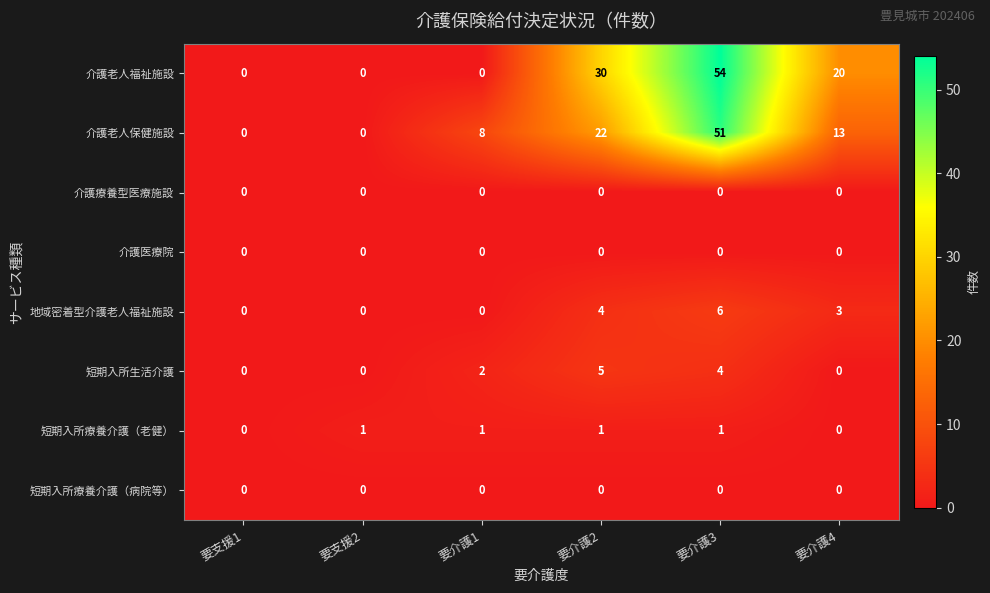

How many data points in 地域密着型介護老人福祉施設 are less than 3?

3